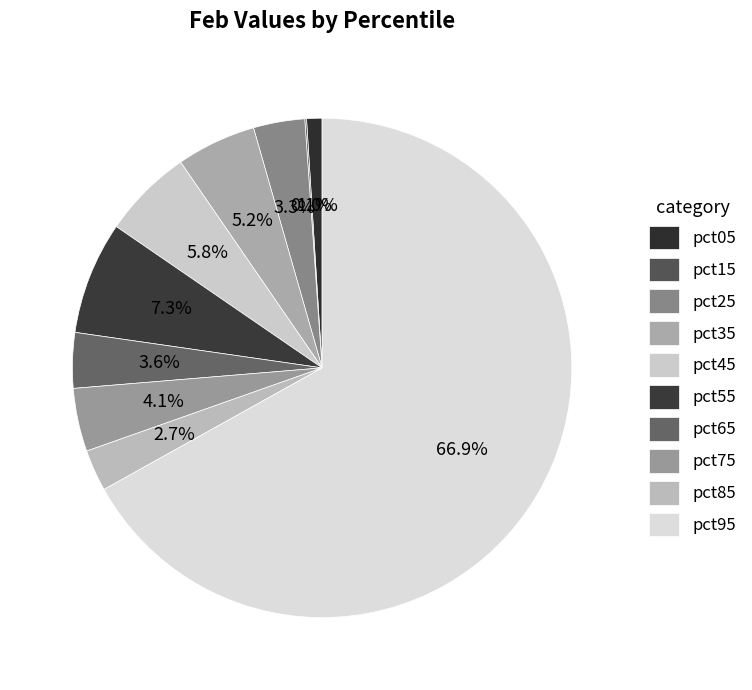

To the nearest percent, what portion does pct85 represent?

3%